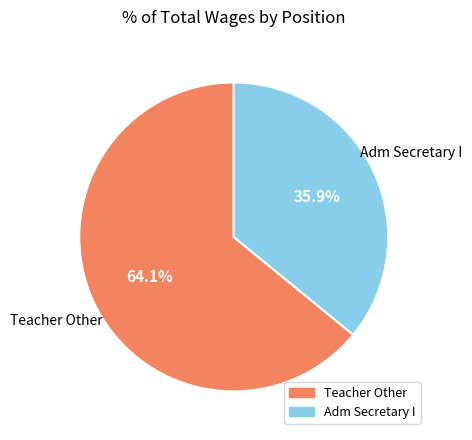

What percentage is the Adm Secretary I slice, to the nearest percent?

36%